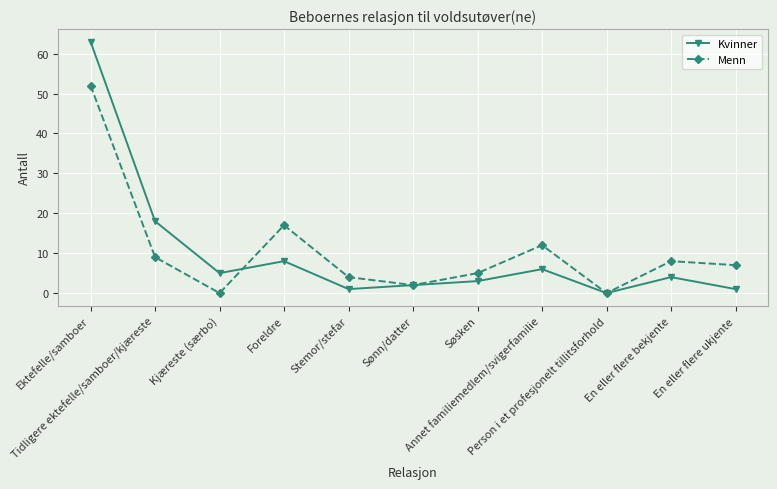

The Menn series shows 17 at Foreldre. True or false?

True